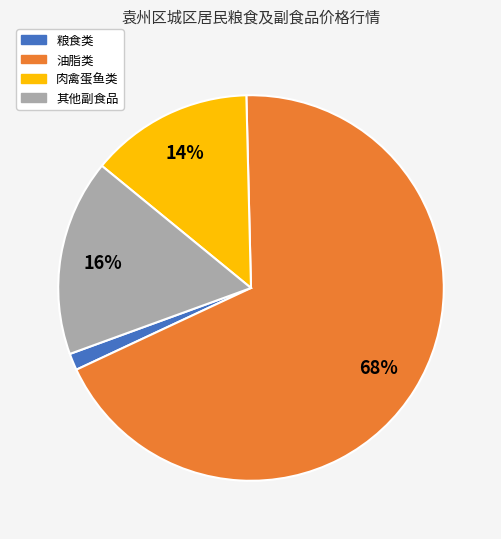

To the nearest percent, what percentage of the pie is 肉禽蛋鱼类?

14%